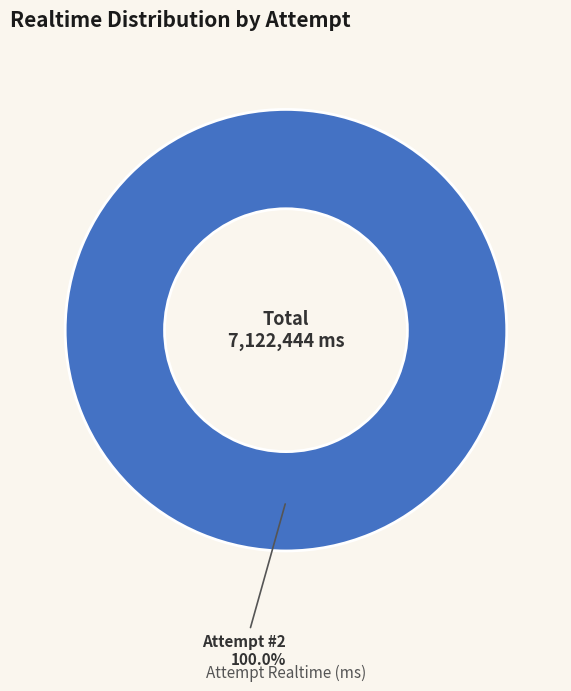

Rank the categories by value from lowest to highest.

Attempt #2